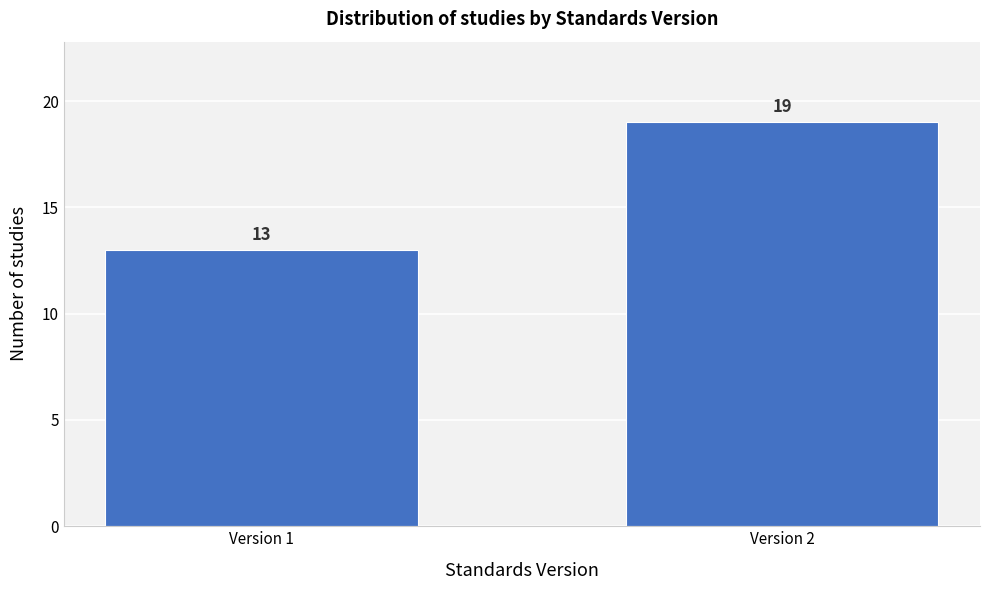

Reading left to right, list all the values displayed in this chart.

Version 1=13	Version 2=19